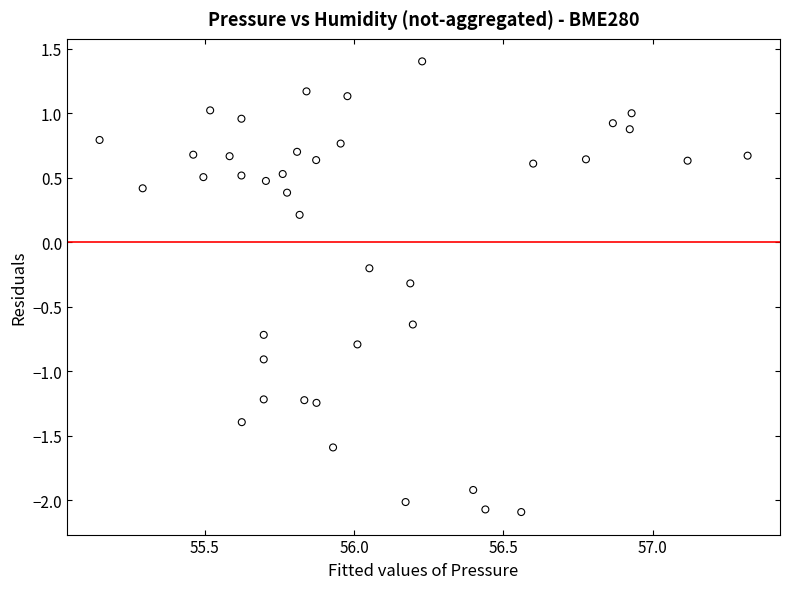

What is the range of X values (max minus min)?

2.2